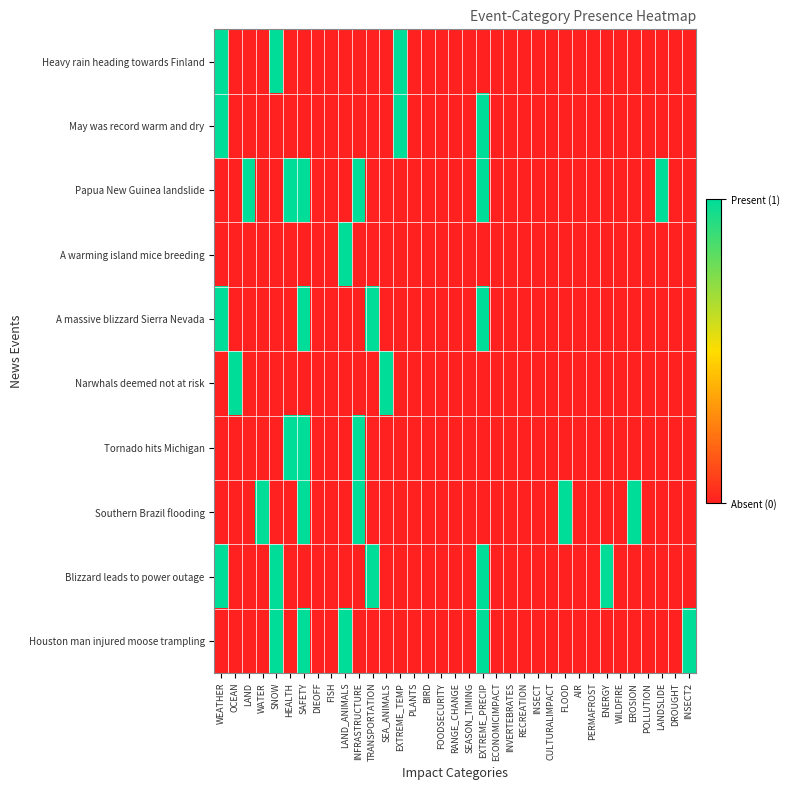

How many data points does each series have?

35